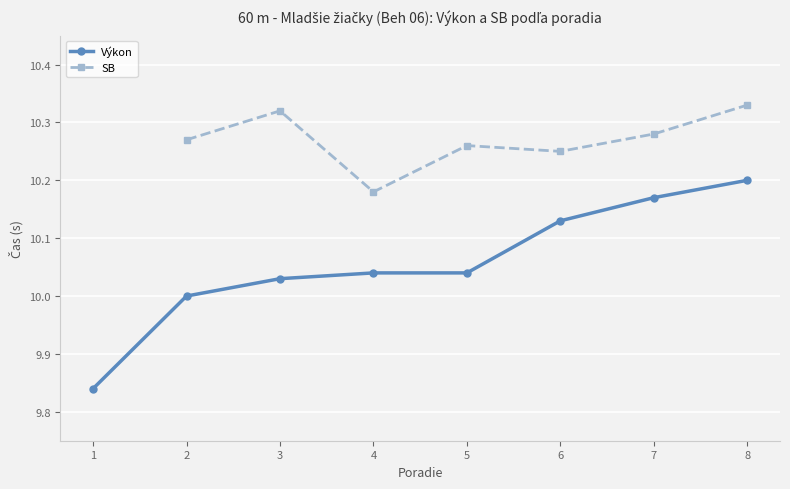

How many distinct data groups are displayed?

2